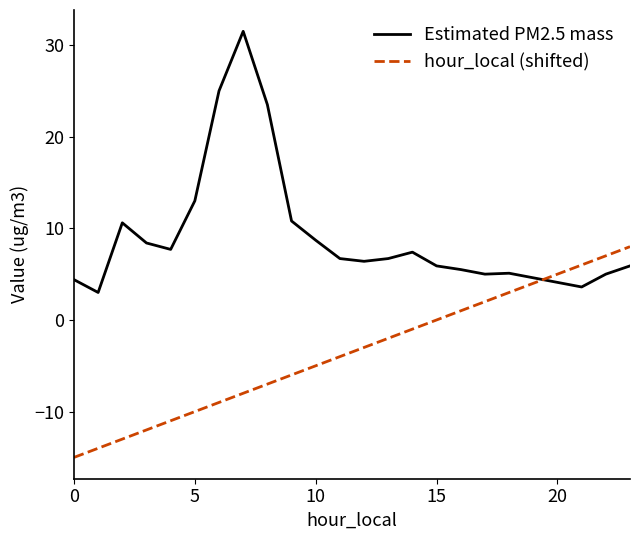

What is the difference between the maximum and minimum values in the hour_local (shifted) series?

23.0